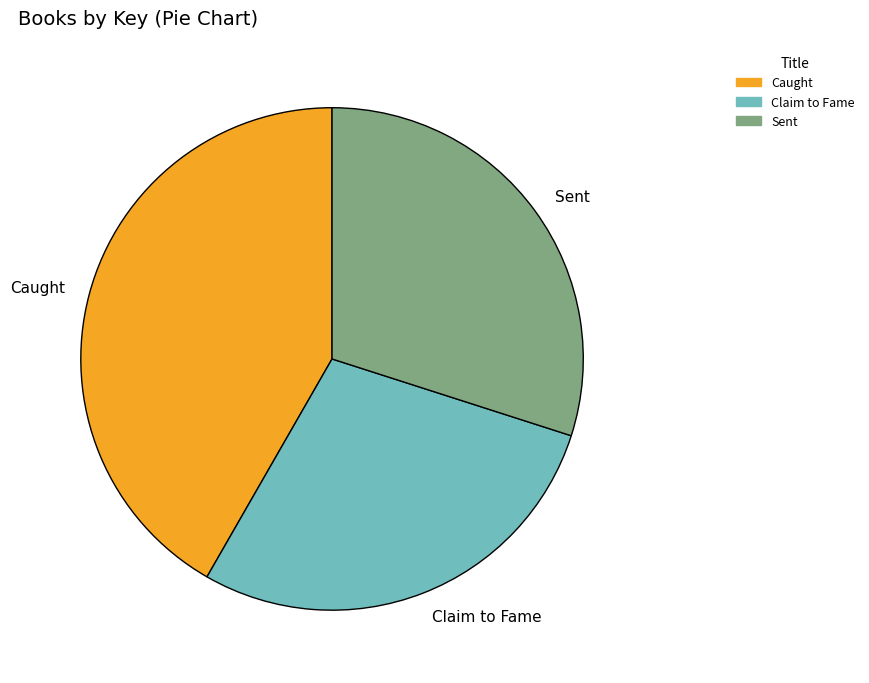

How many slices are in this pie chart?

3